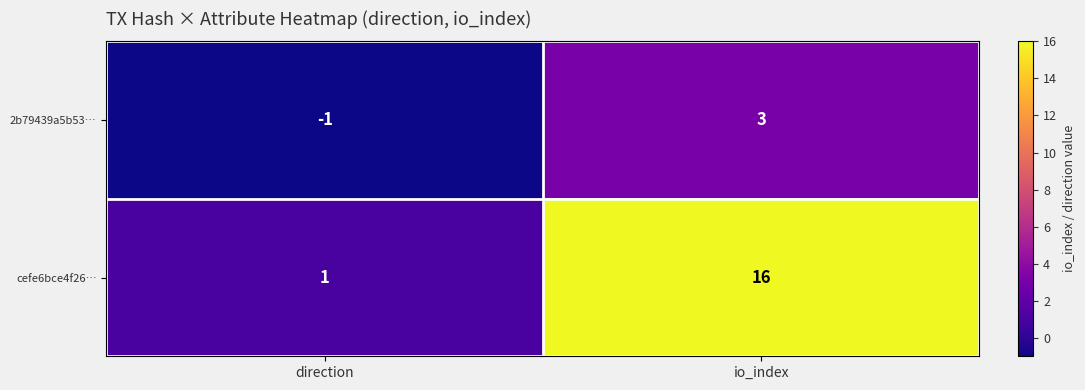

Where is cefe6bce4f26… nearest to the value 8?

direction